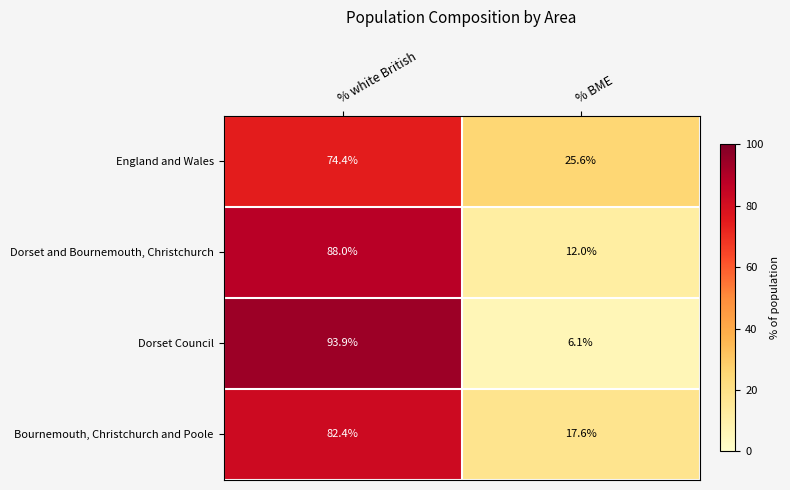

Reading right to left, list all the values displayed in this chart.

England and Wales: % BME=25.6	% white British=74.4
Dorset and Bournemouth, Christchurch: % BME=12.0	% white British=88.0
Dorset Council: % BME=6.1	% white British=93.9
Bournemouth, Christchurch and Poole: % BME=17.6	% white British=82.4